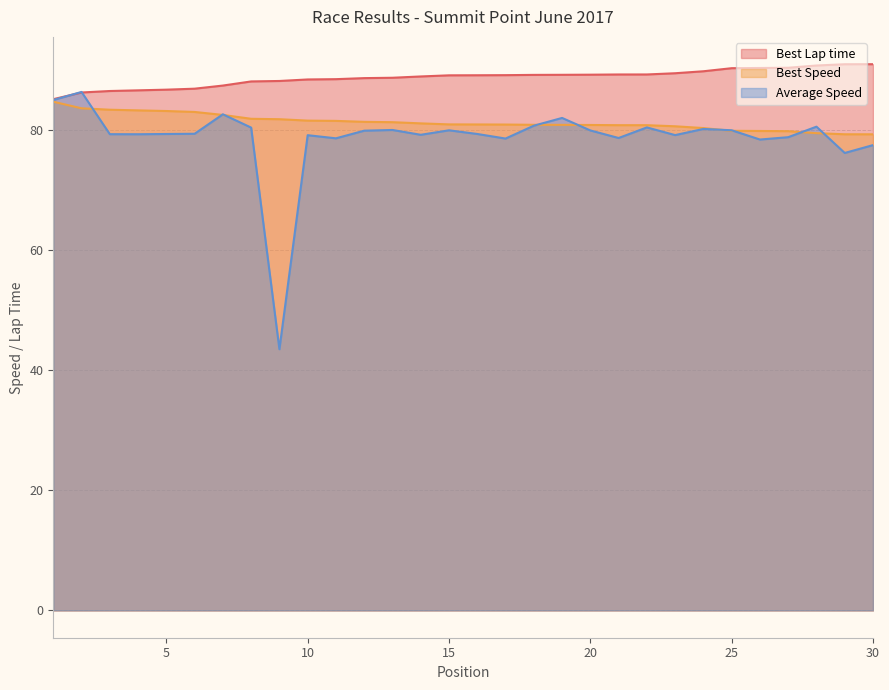

Is it true that Best Lap time equals 89.2 at 22?

True